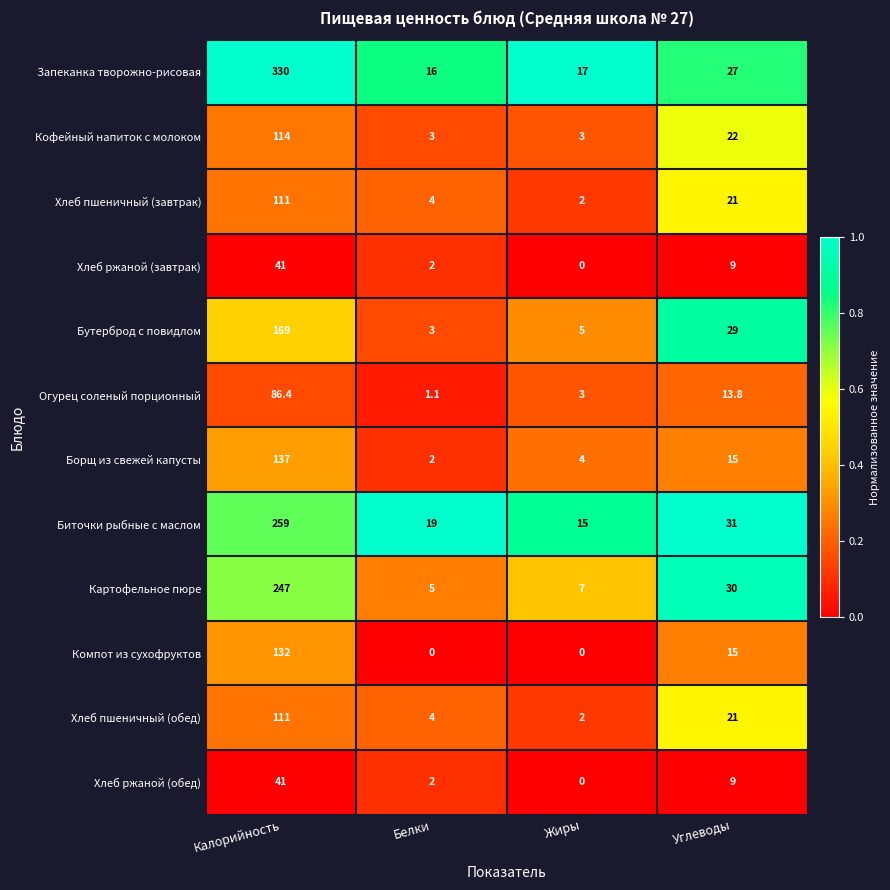

At which label does Хлеб ржаной (завтрак) first exceed 9?

Калорийность